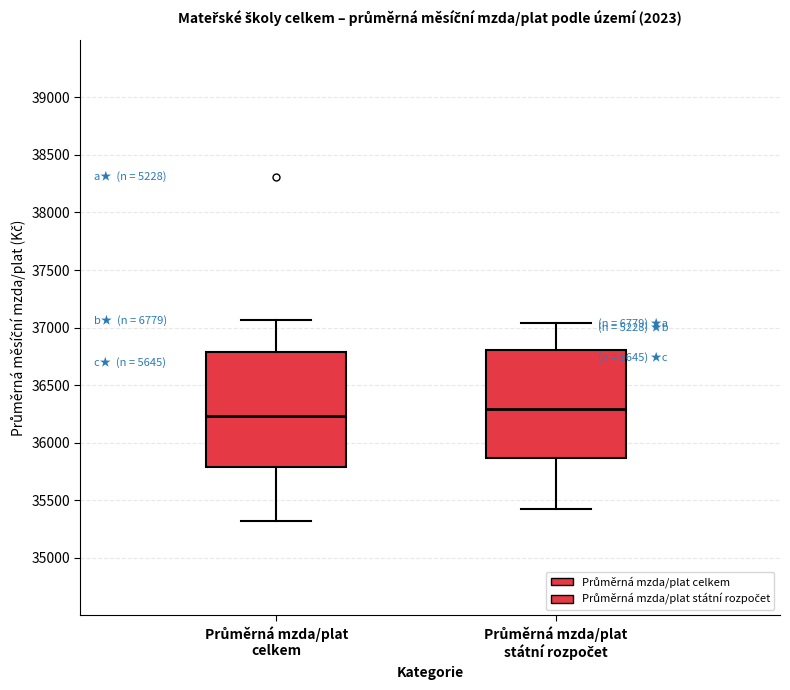

Where is the upper edge of the box for Průměrná mzda/plat celkem on the y-axis? The values are not printed on the chart, so give them approximately, as read against the axis.

36800